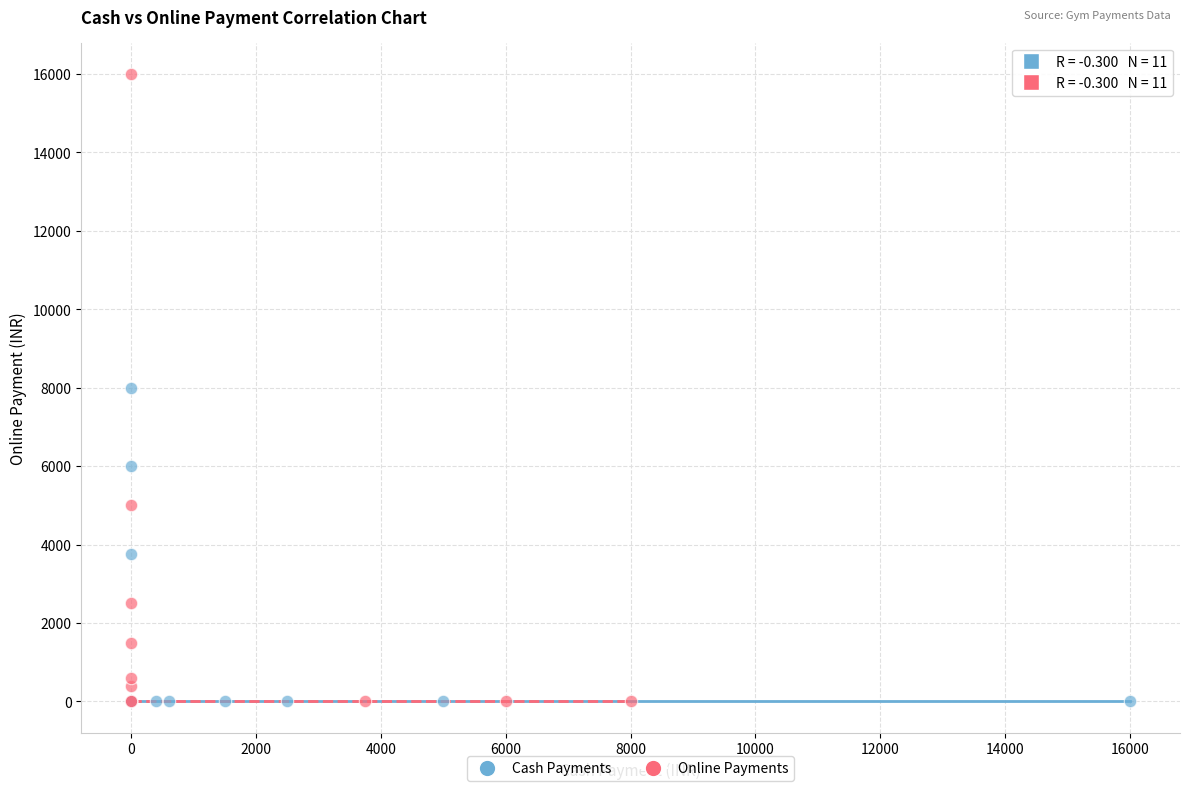

Which series has the widest spread of Y values?

Online Payments